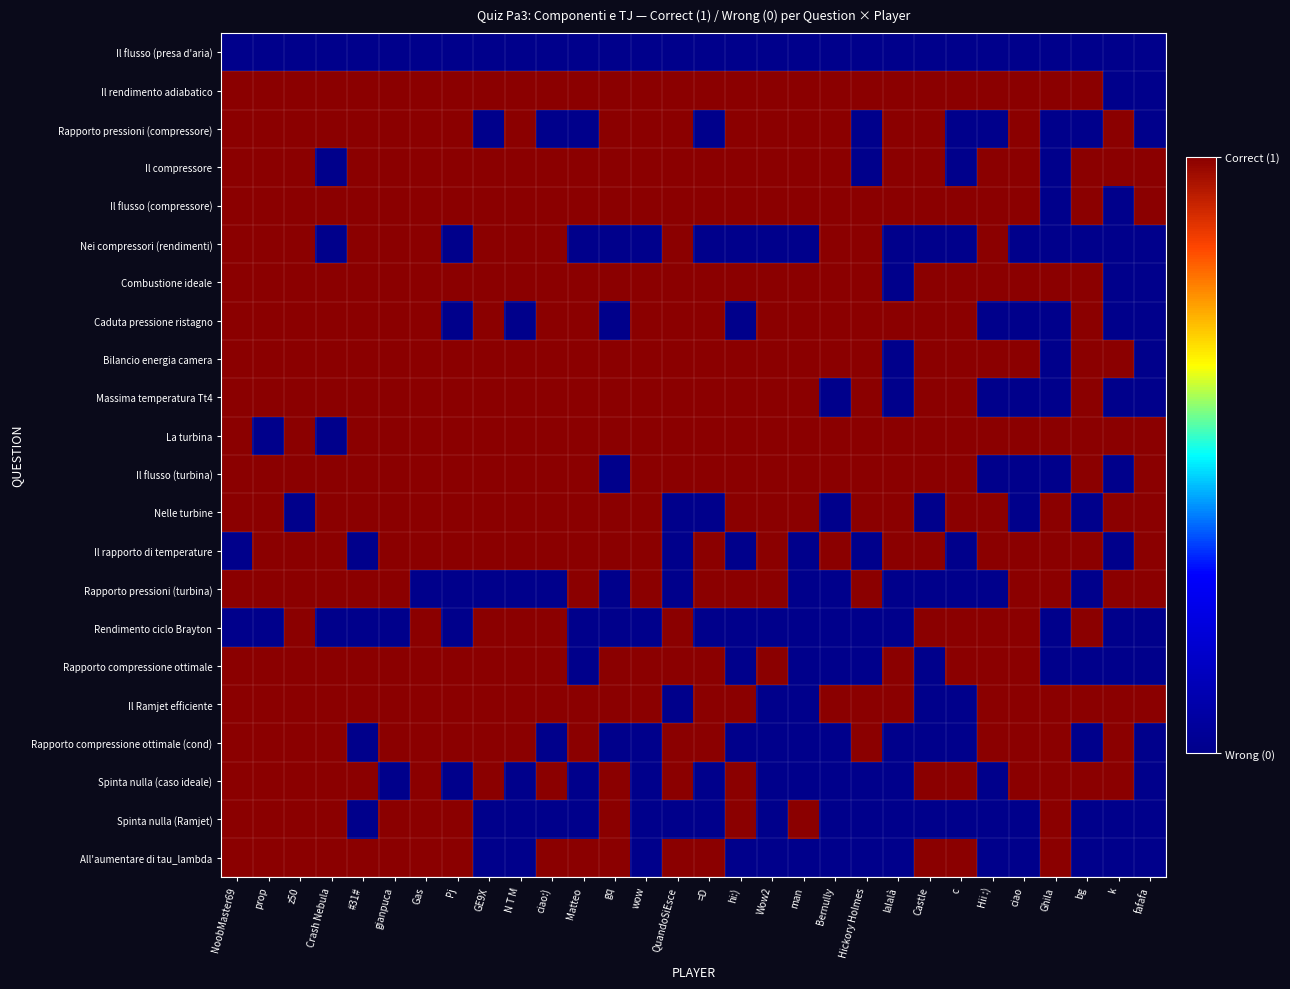

What is the total value across all series at NoobMaster69?

19